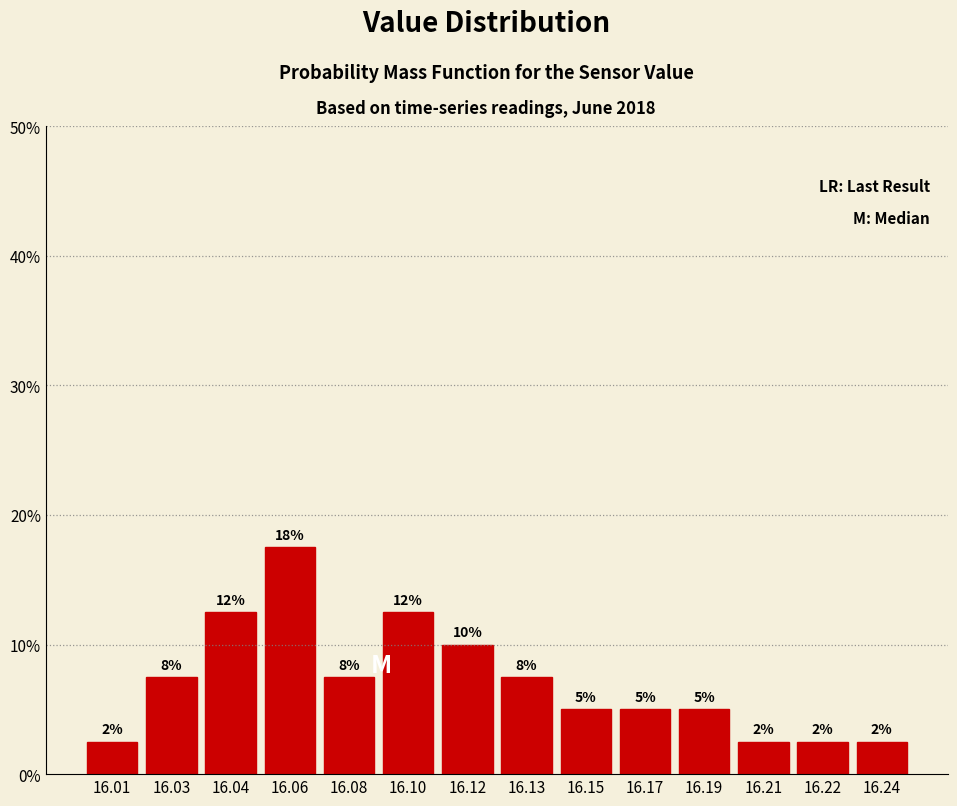

Does the chart contain any negative values?

No